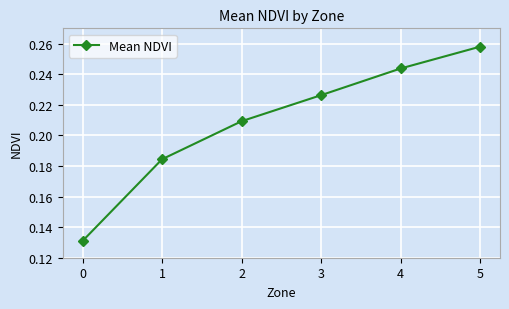

The chart shows a value of 0.3 at 2. True or false?

False